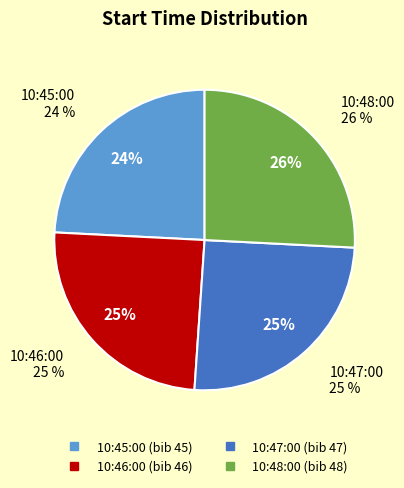

The 10:46:00 slice represents 25% of the pie. True or false?

True